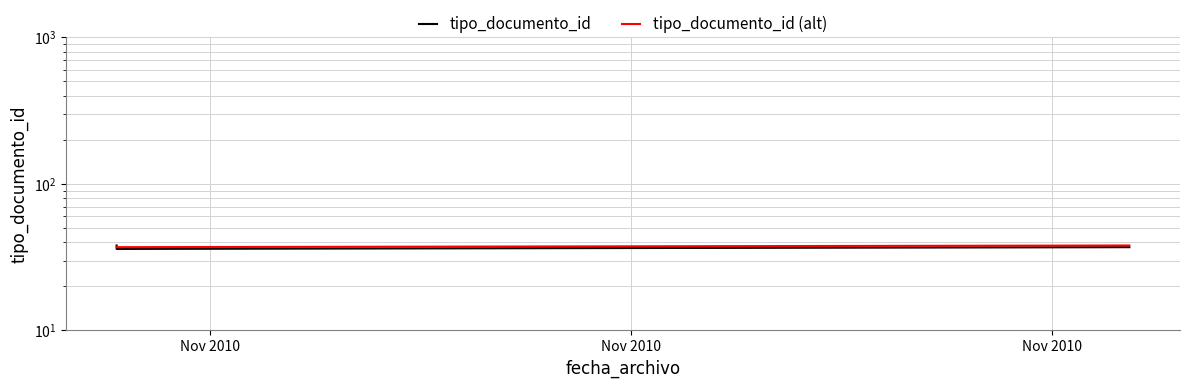

What is the spread (max minus min) of values at Nov 2010?

1